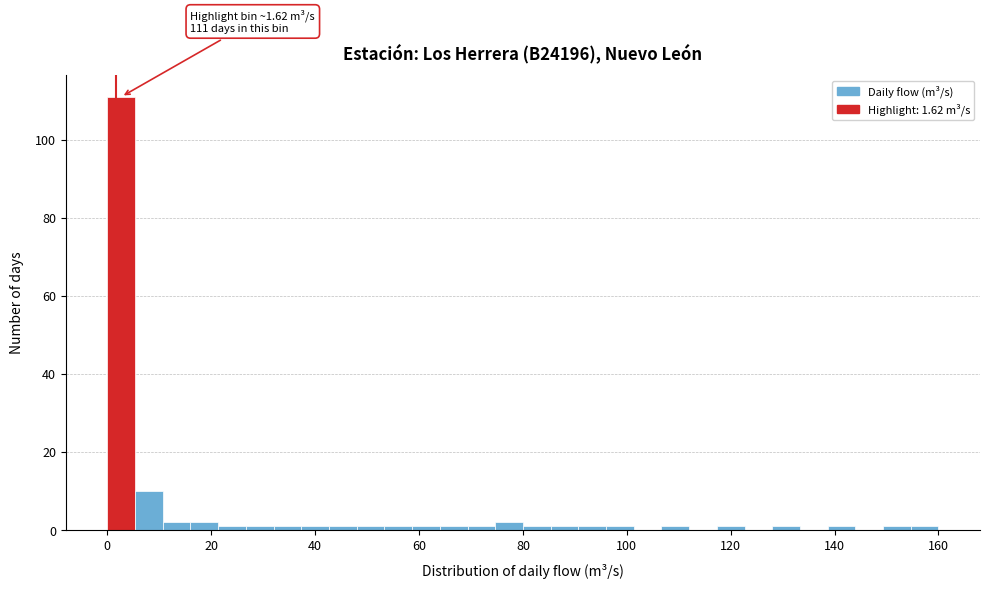

Around what value on the x-axis is the tallest bar? Give the approximate position of its centre, as read against the axis.

2